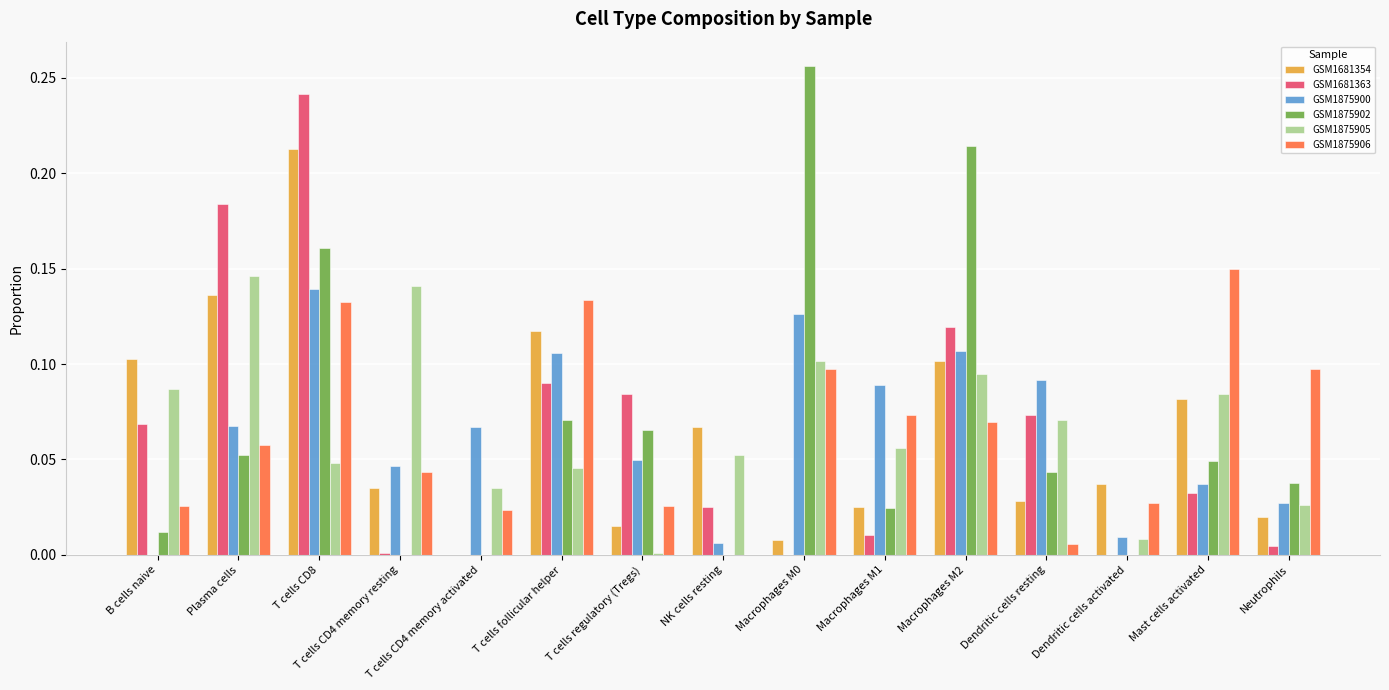

What is the sum of all GSM1681363 values?

0.9